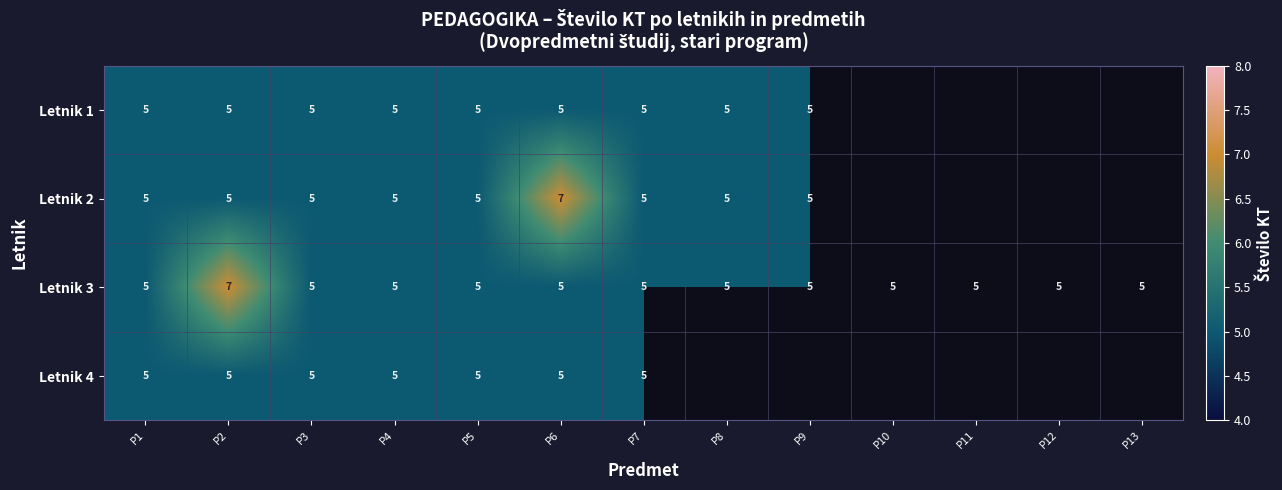

The value of Letnik 1 at P9 is 3.2. True or false?

False